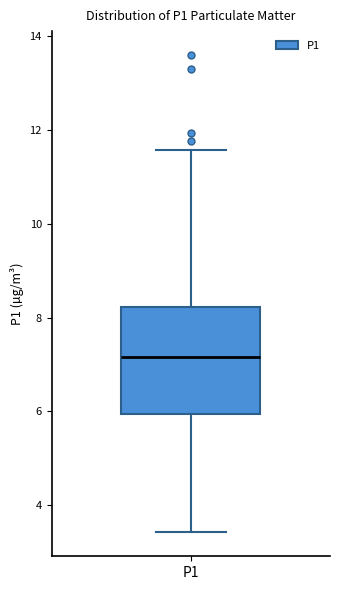

Where does the upper whisker of the box for P1 end on the y-axis? The values are not printed on the chart, so give them approximately, as read against the axis.

11.6